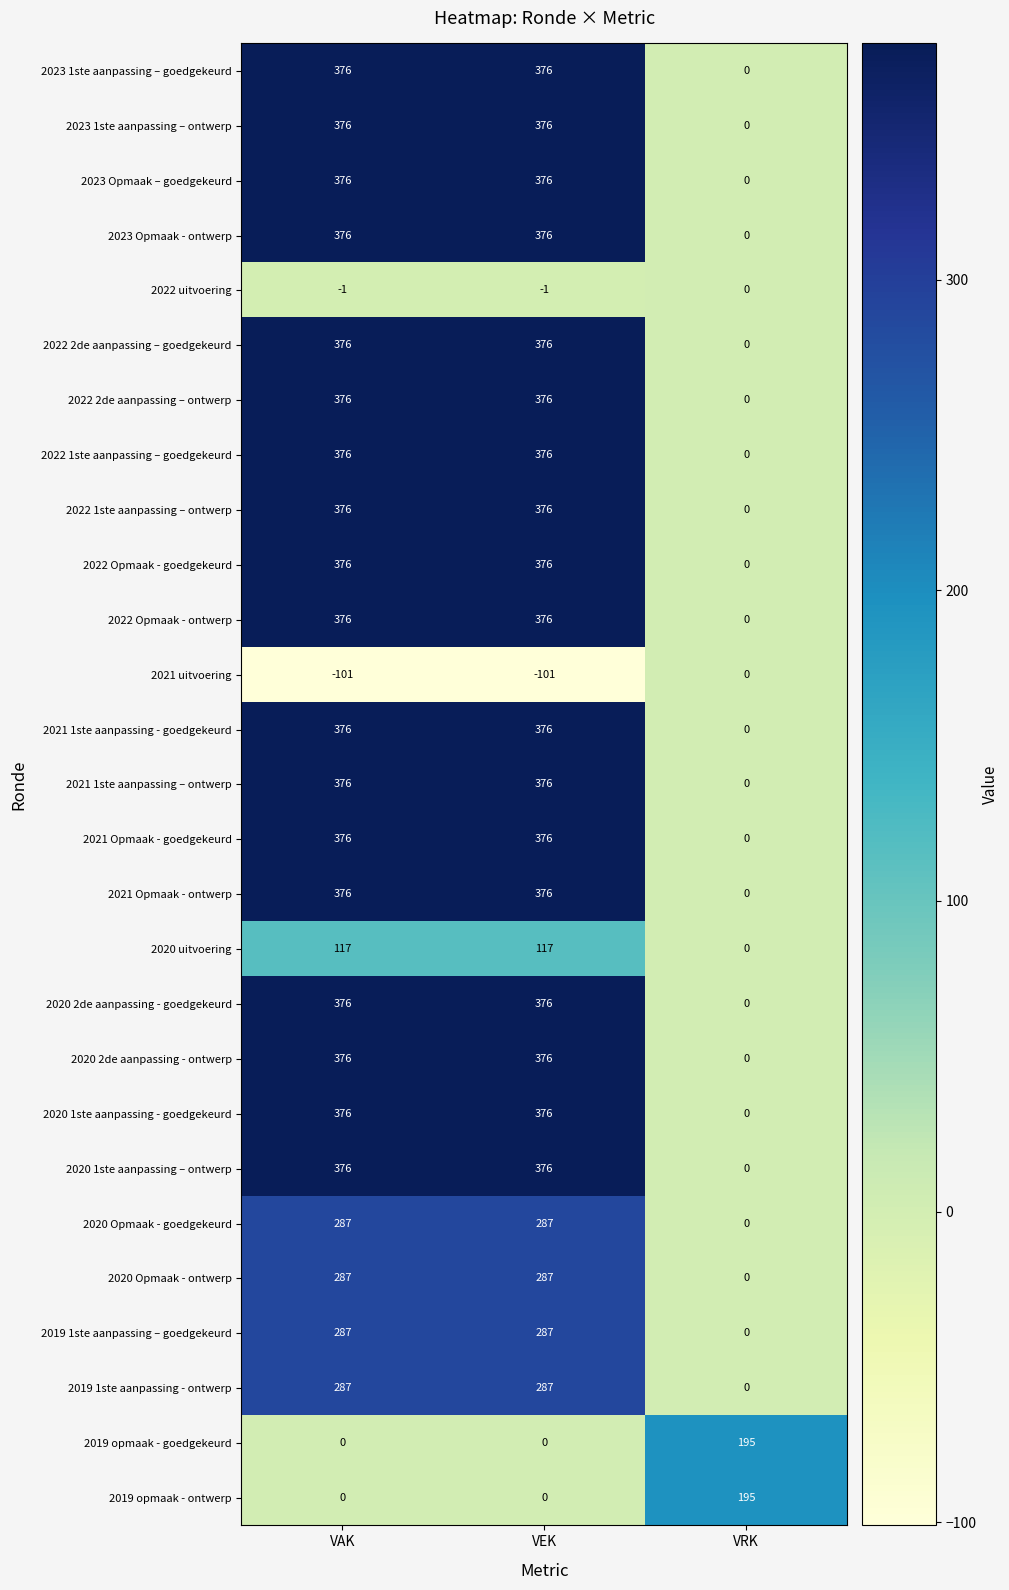

What is the maximum value for 2021 1ste aanpassing - goedgekeurd?

376